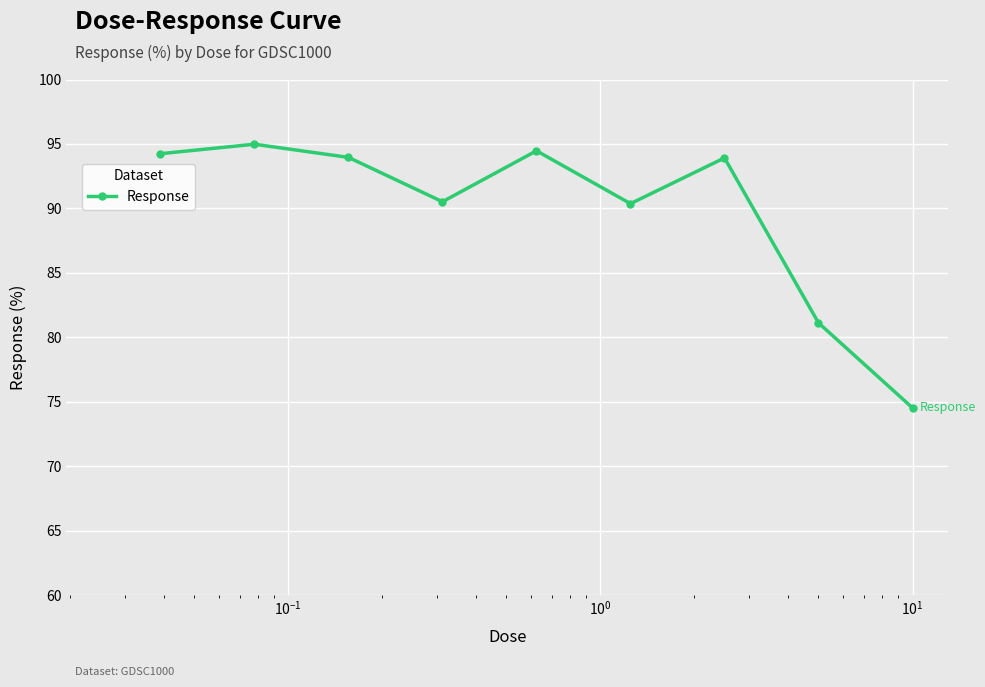

What is the greatest value displayed?

95.0